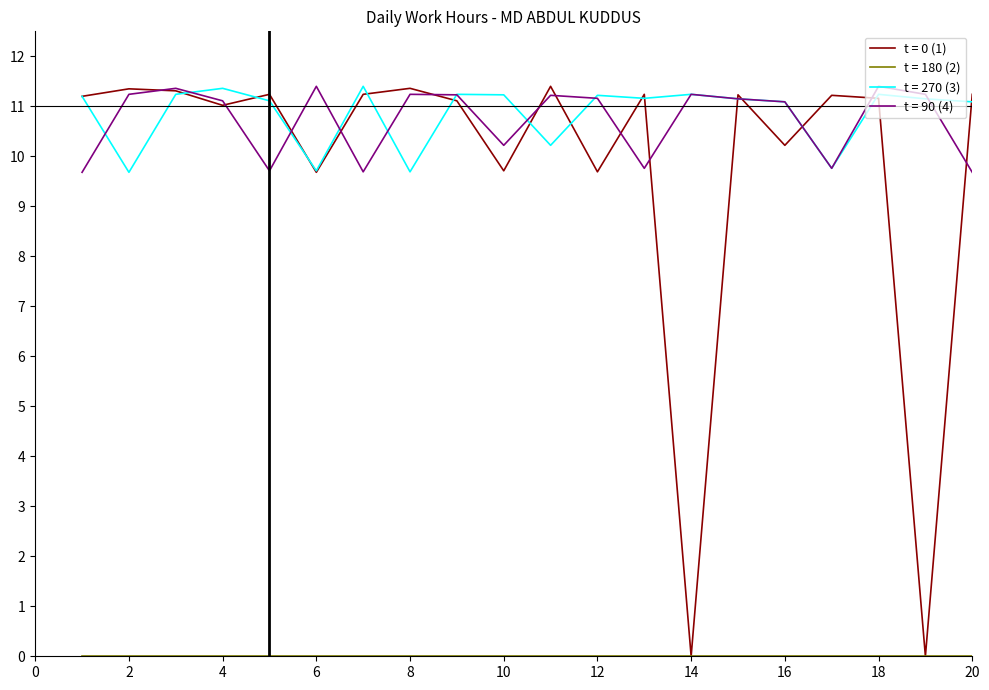

Which series has the widest spread of values?

t = 0 (1)